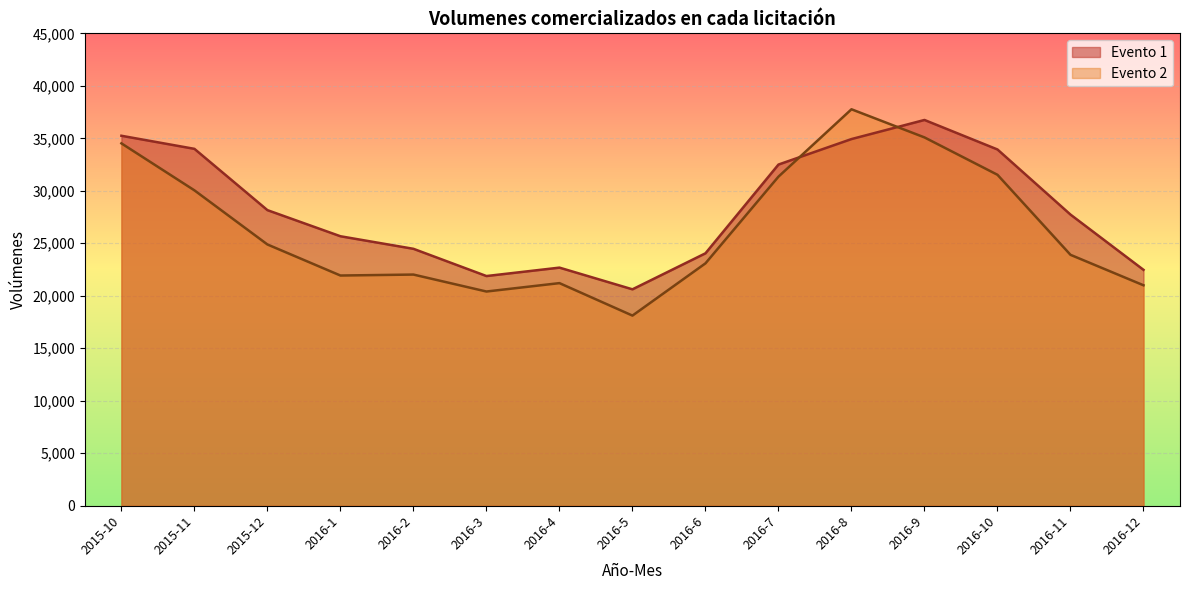

Reading left to right, list all the values displayed in this chart.

Evento 1: 35243	33997	28158	25671	24474	21880	22682	20615	24046	32500	34928	36748	33937	27735	22472
Evento 2: 34519	30044	24888	21930	22021	20406	21206	18113	23089	31348	37766	35086	31525	23902	21000